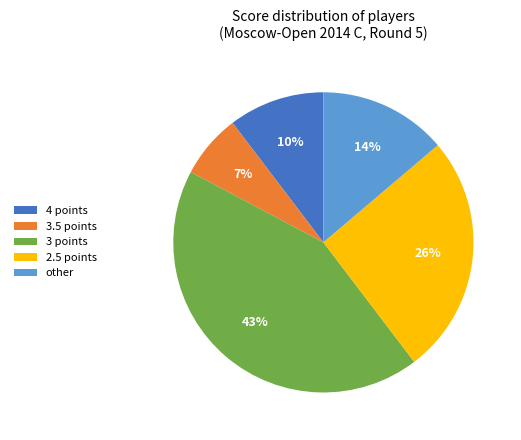

Which slice is the smallest?

3.5 points